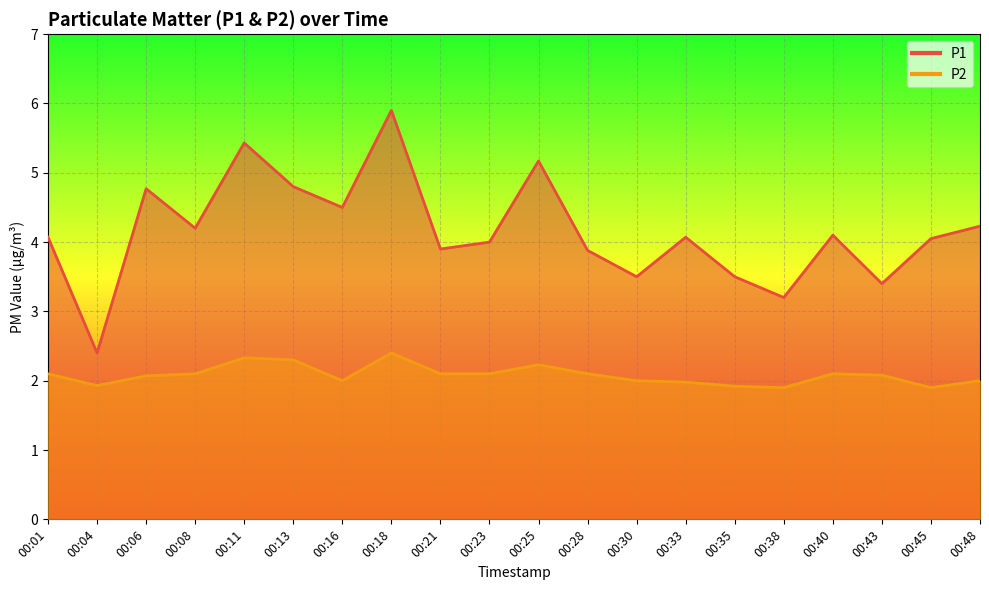

Which series has the largest range (max minus min)?

P1